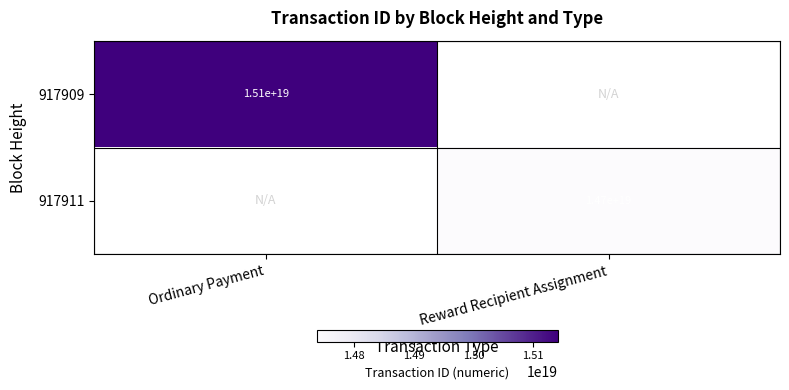

Is it true that 917911 equals 8530886220153808896 at Reward Recipient Assignment?

False